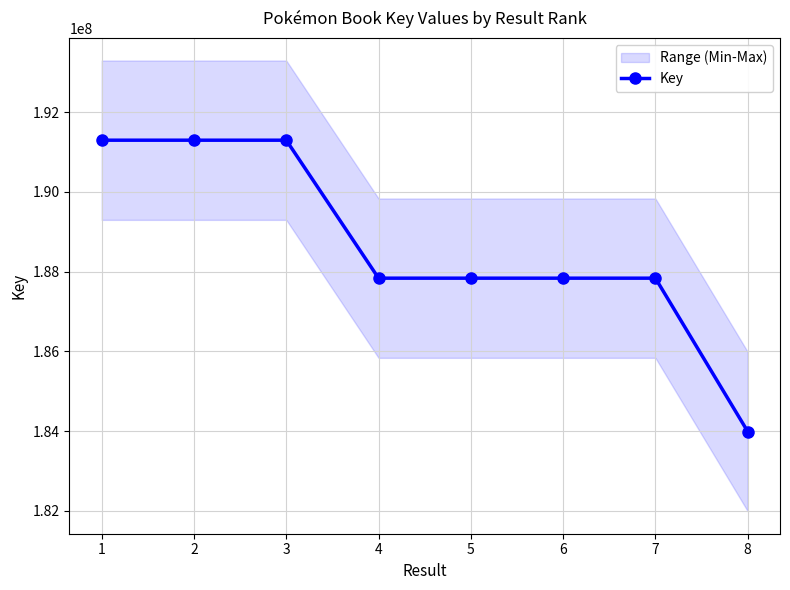

The value at 8 is 183987560. True or false?

True